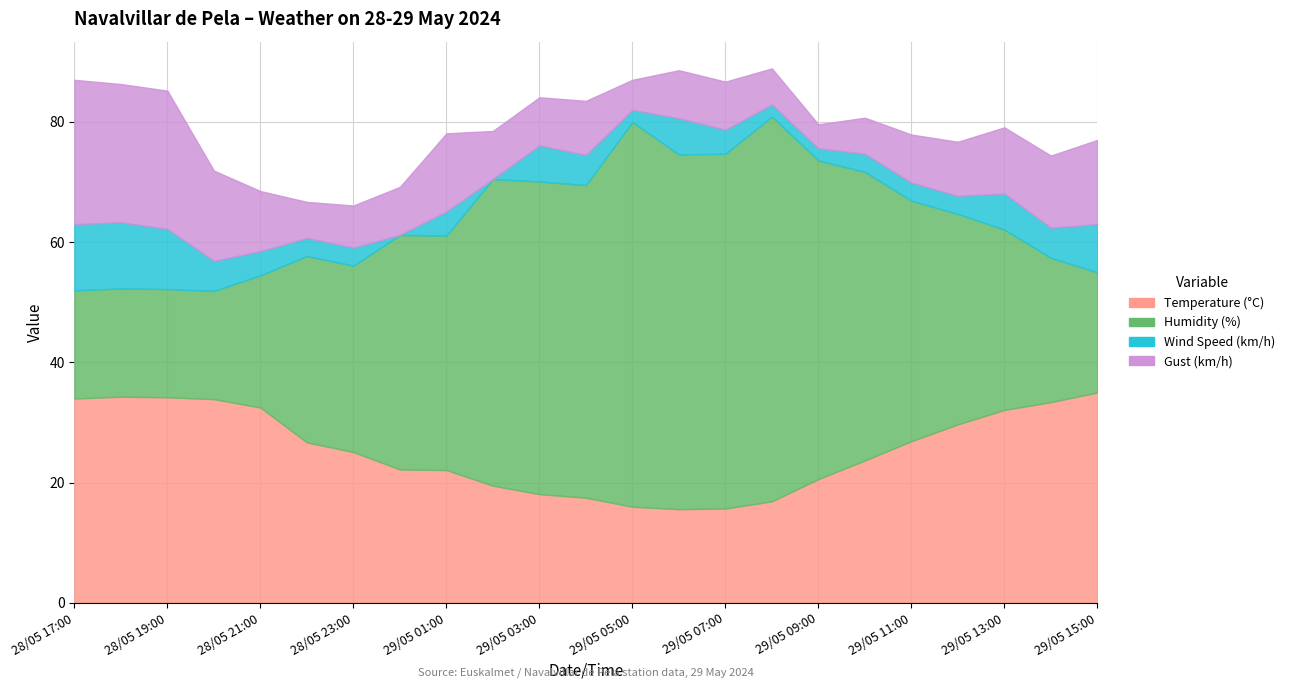

At how many categories does at least one series exceed 41?

9